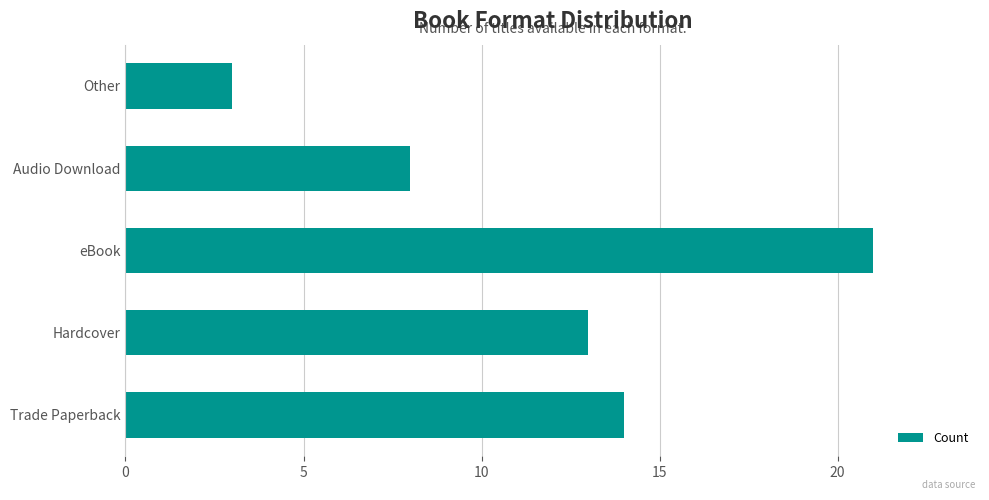

Does the chart contain stacked bars?

No